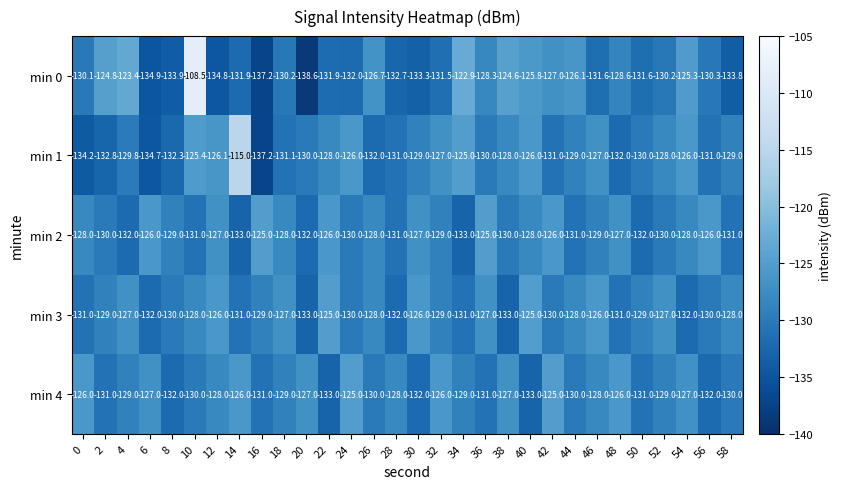

Where is min 4 nearest to the value -129?

4